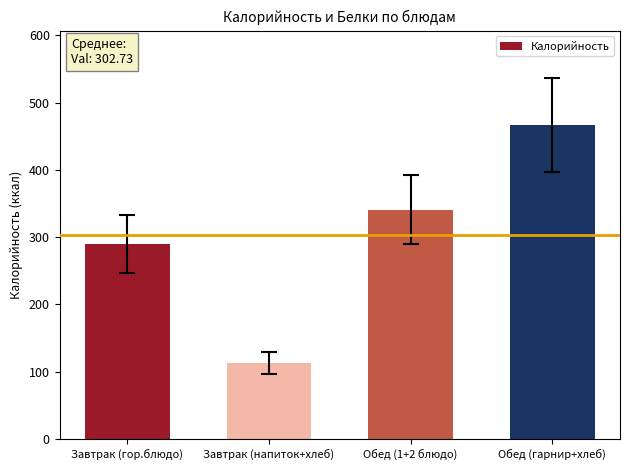

How many bars are there in total?

4